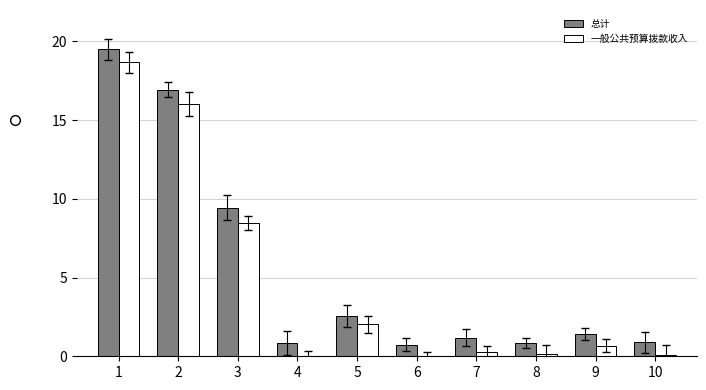

What is the difference between the 一般公共预算拨款收入 values at 1 and 8?

18.5